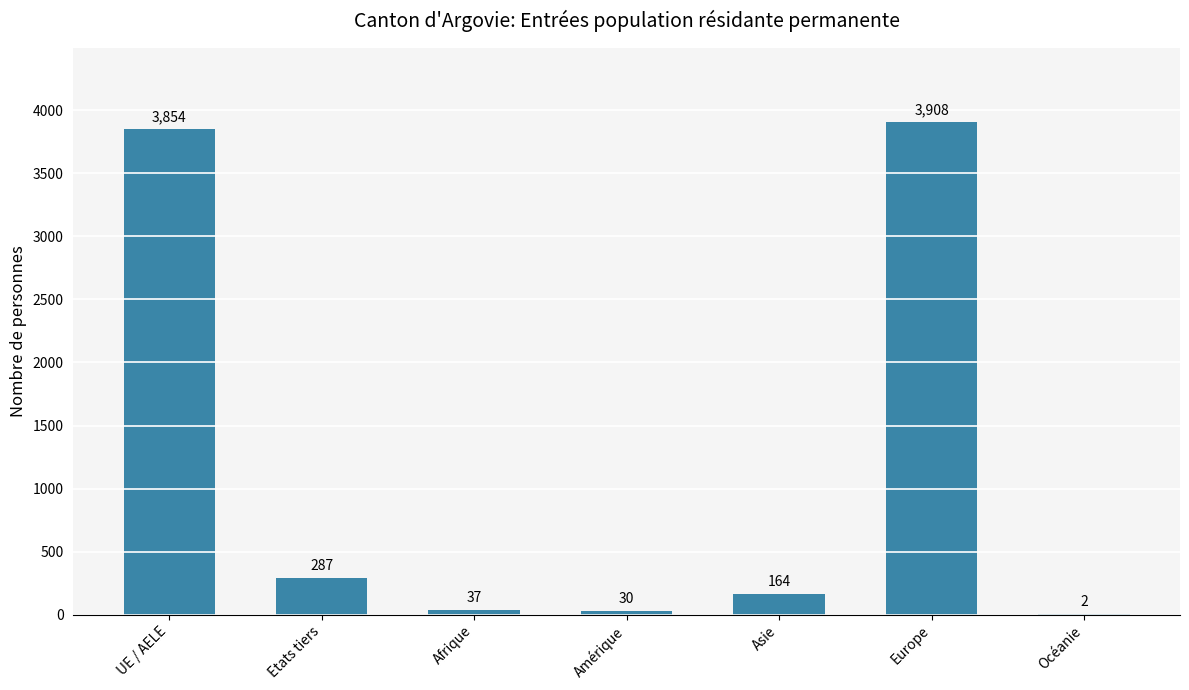

At which category does the chart reach its peak across all series?

Europe